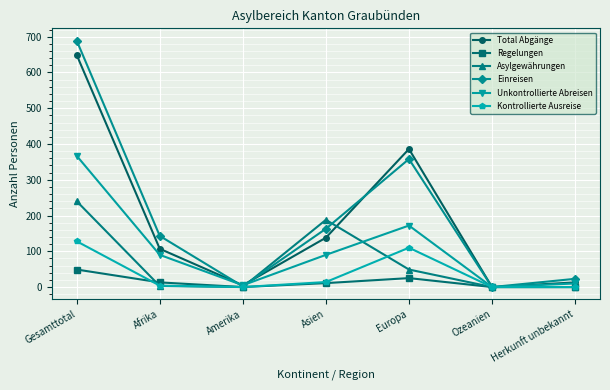

What is the sum of the Unkontrollierte Abreisen values at Europa and Ozeanien?

172